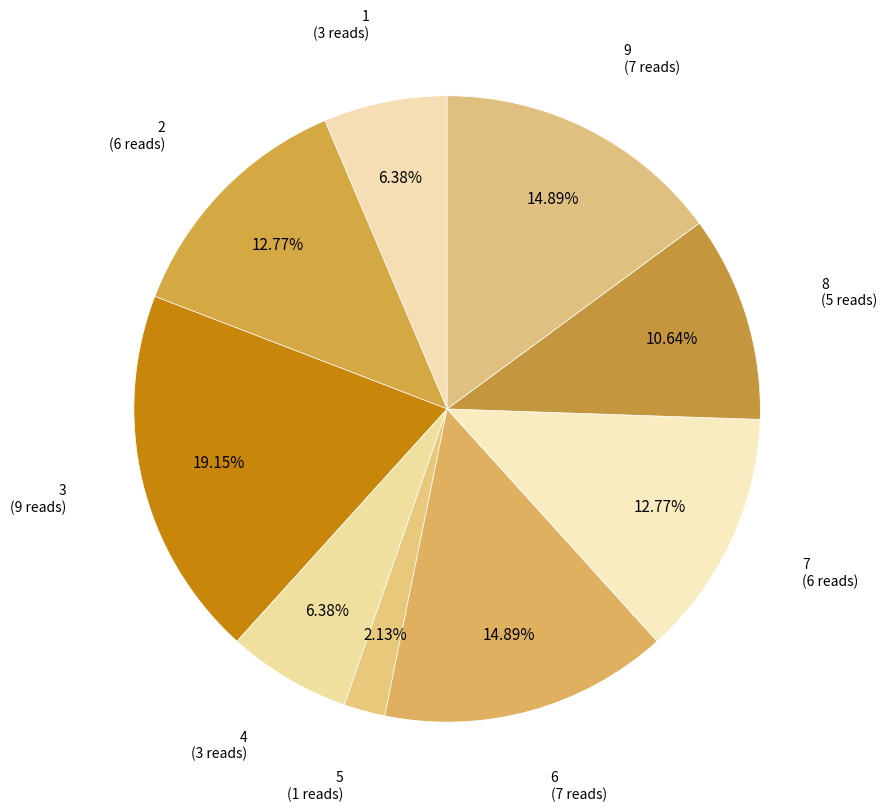

Is there a majority slice in this chart?

No